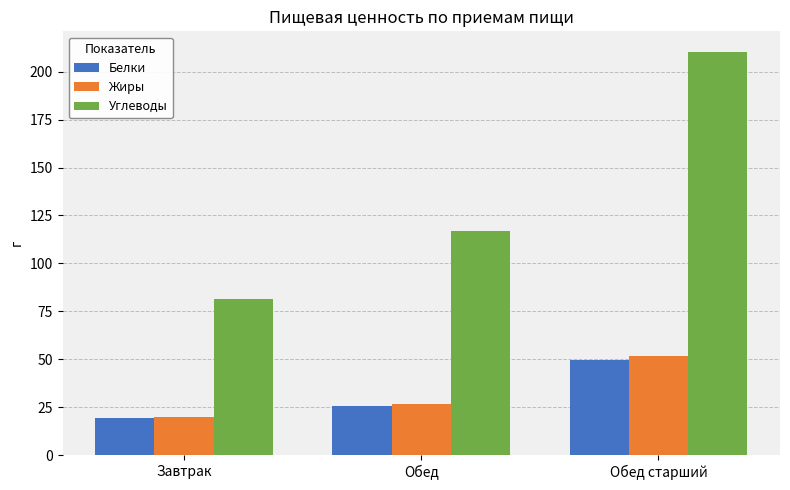

What is the difference between the maximum and minimum values in the Жиры series?

31.7